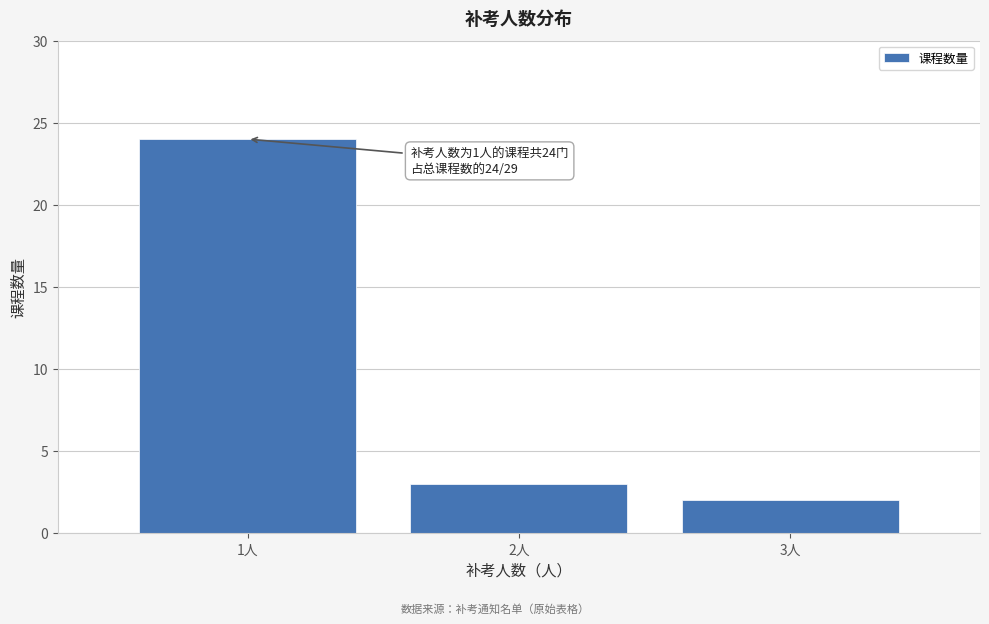

Which range on the x-axis has the tallest bar?

0.5 to 1.5